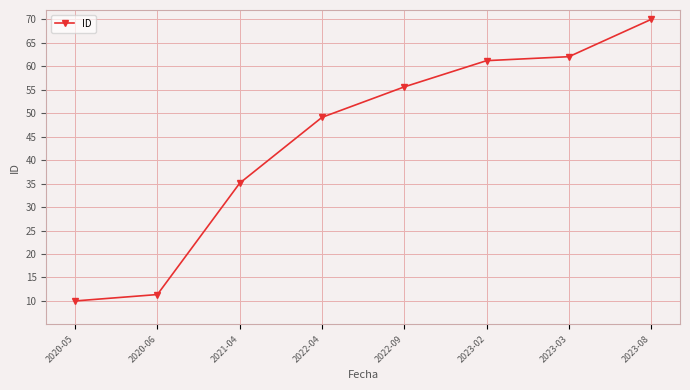

What is the smallest value displayed?

10.0